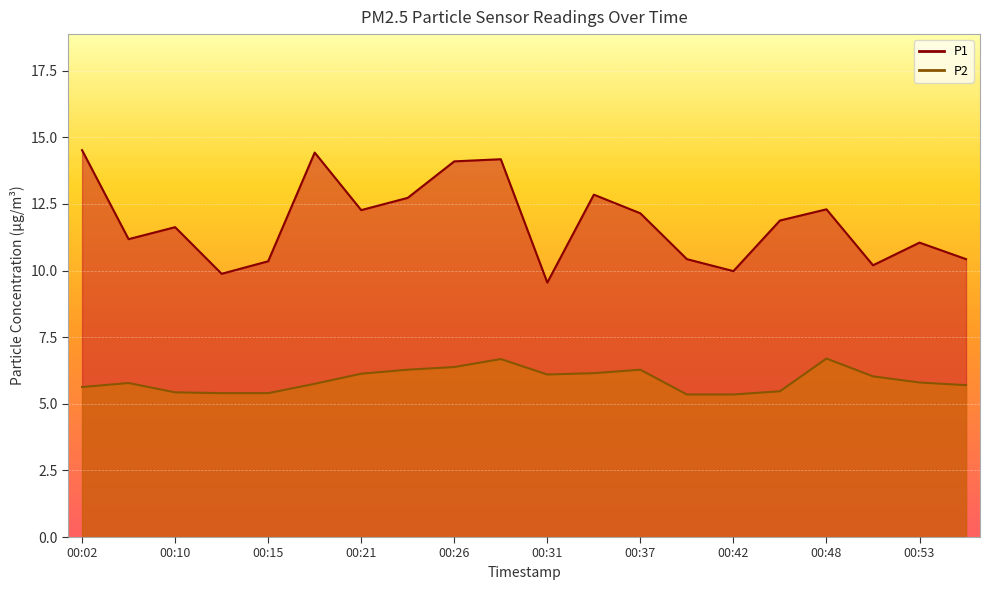

Which series has the largest total across all categories?

P1